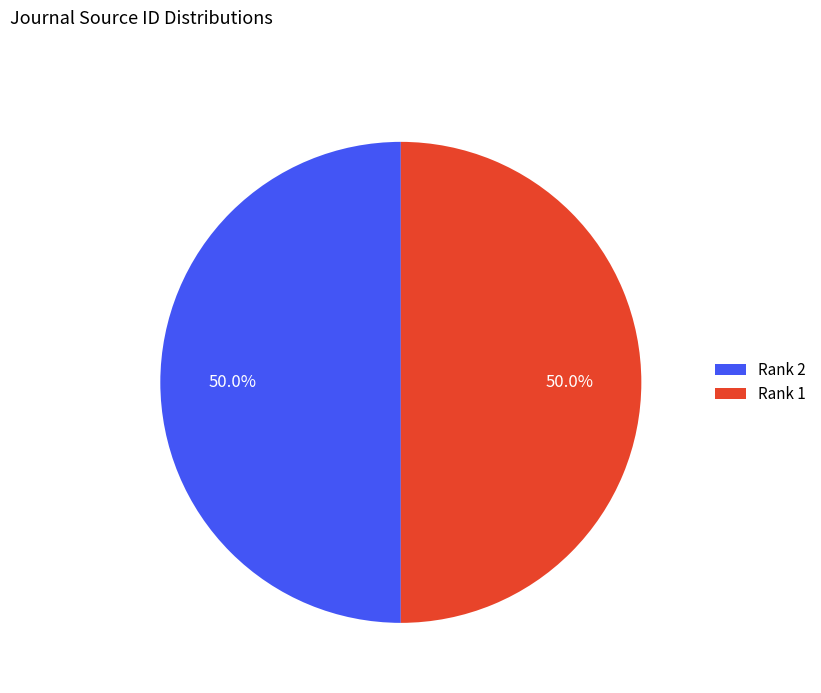

What portion of the pie excludes Rank 2?

50.0%